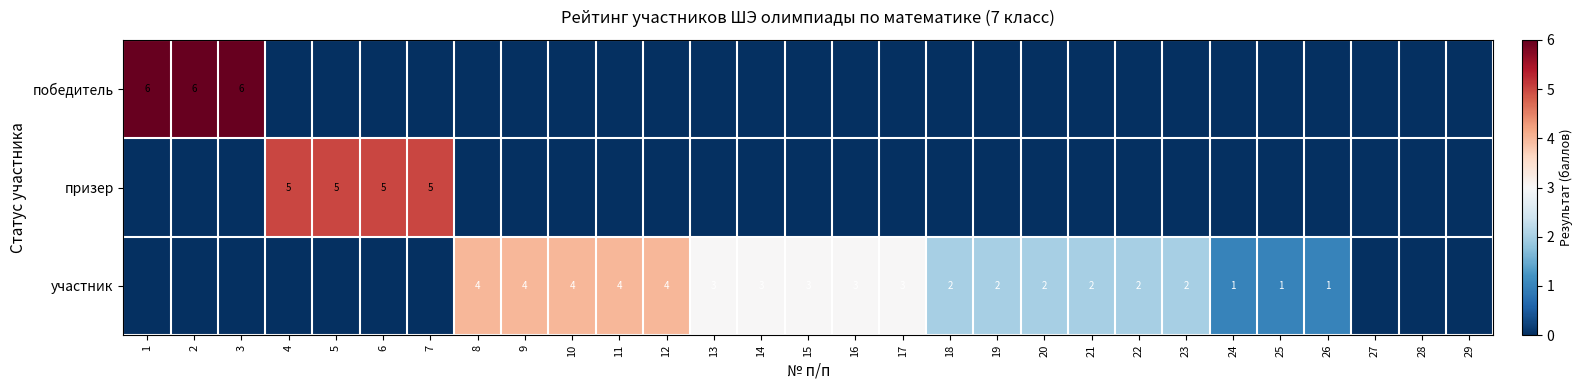

Is it true that участник equals 3 at 17?

True